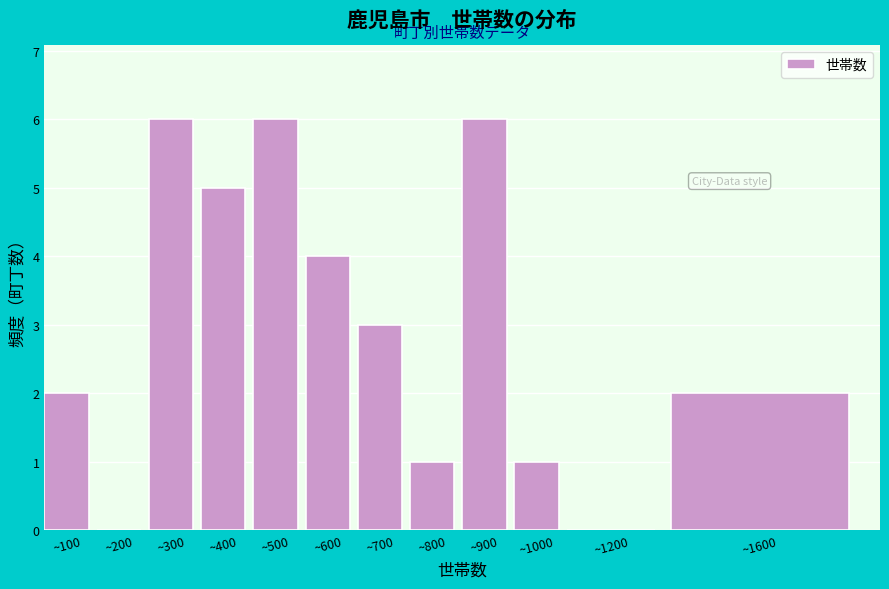

Reading left to right, transcribe all the data shown in this chart.

~100=2	~200=0	~300=6	~400=5	~500=6	~600=4	~700=3	~800=1	~900=6	~1000=1	~1200=0	~1600=2